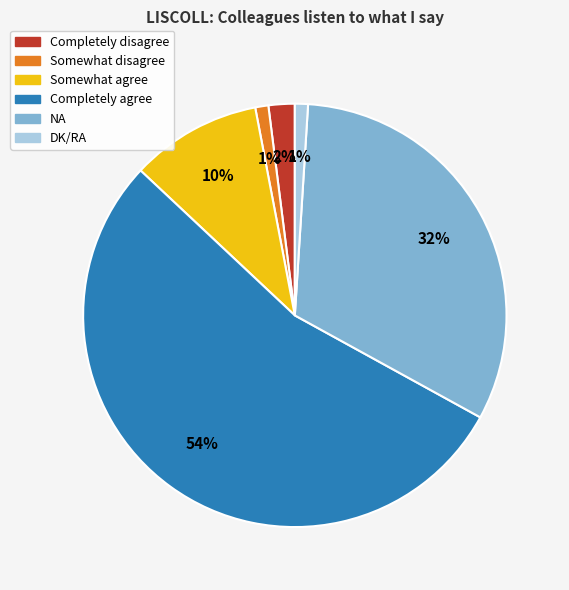

To the nearest percent, what is the average slice percentage?

17%